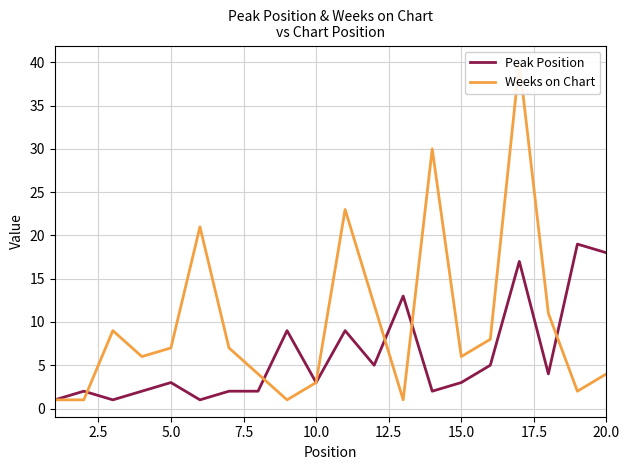

What are all the series names shown in the legend?

Peak Position, Weeks on Chart